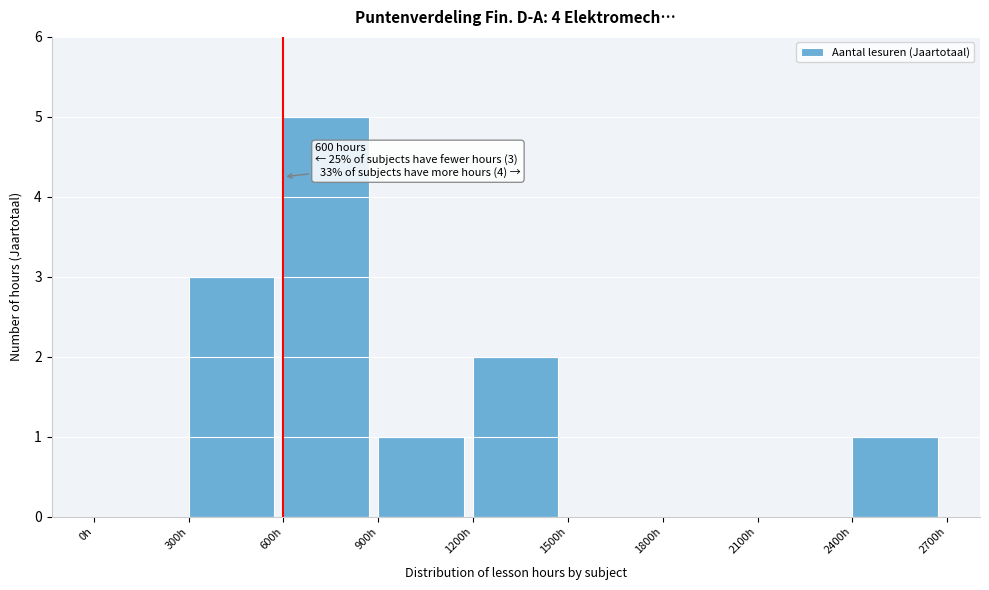

Which range on the x-axis has the tallest bar?

600 to 900